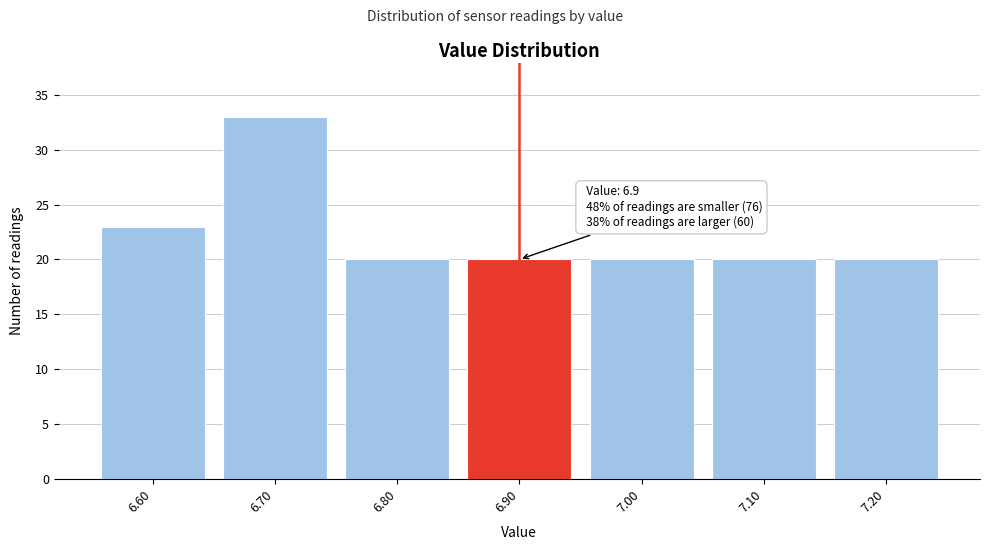

Reading left to right, list all the values displayed in this chart.

6.60=23	6.70=33	6.80=20	6.90=20	7.00=20	7.10=20	7.20=20